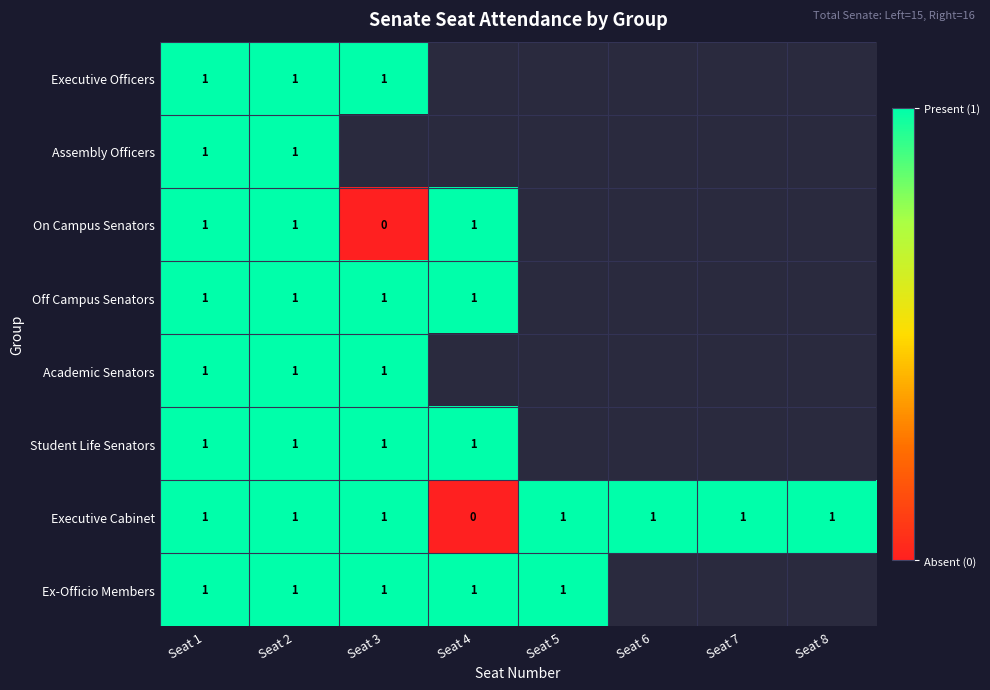

Is the value of On Campus Senators at Seat 3 greater than the value of Ex-Officio Members at Seat 1?

No